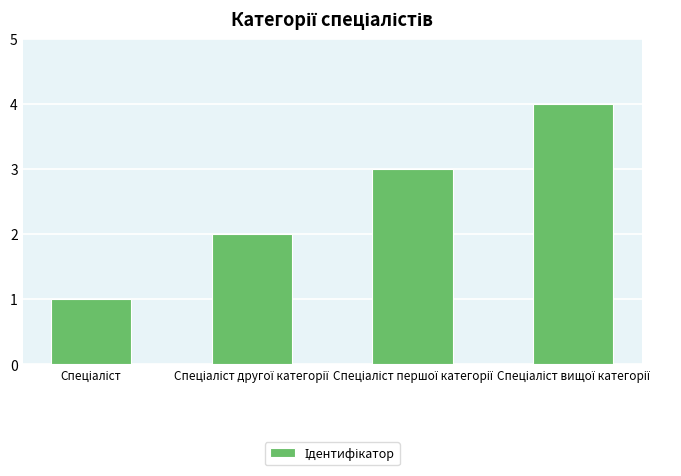

What is the sum of all values?

10